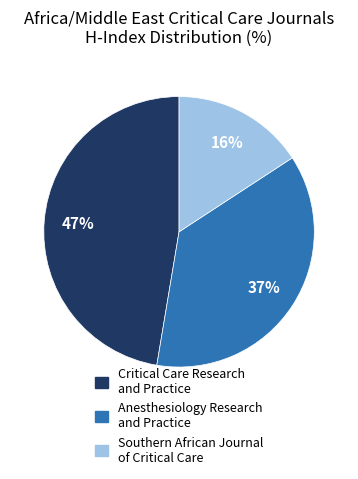

Combined, do Anesthesiology Research and Practice and Critical Care Research and Practice account for over 50%?

Yes